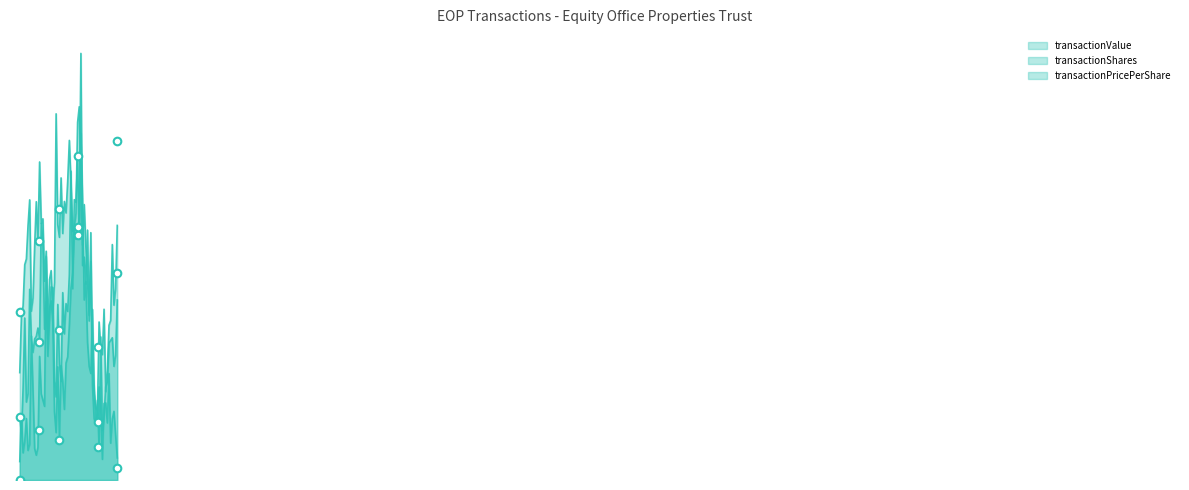

At how many categories does at least one series exceed 0?

6